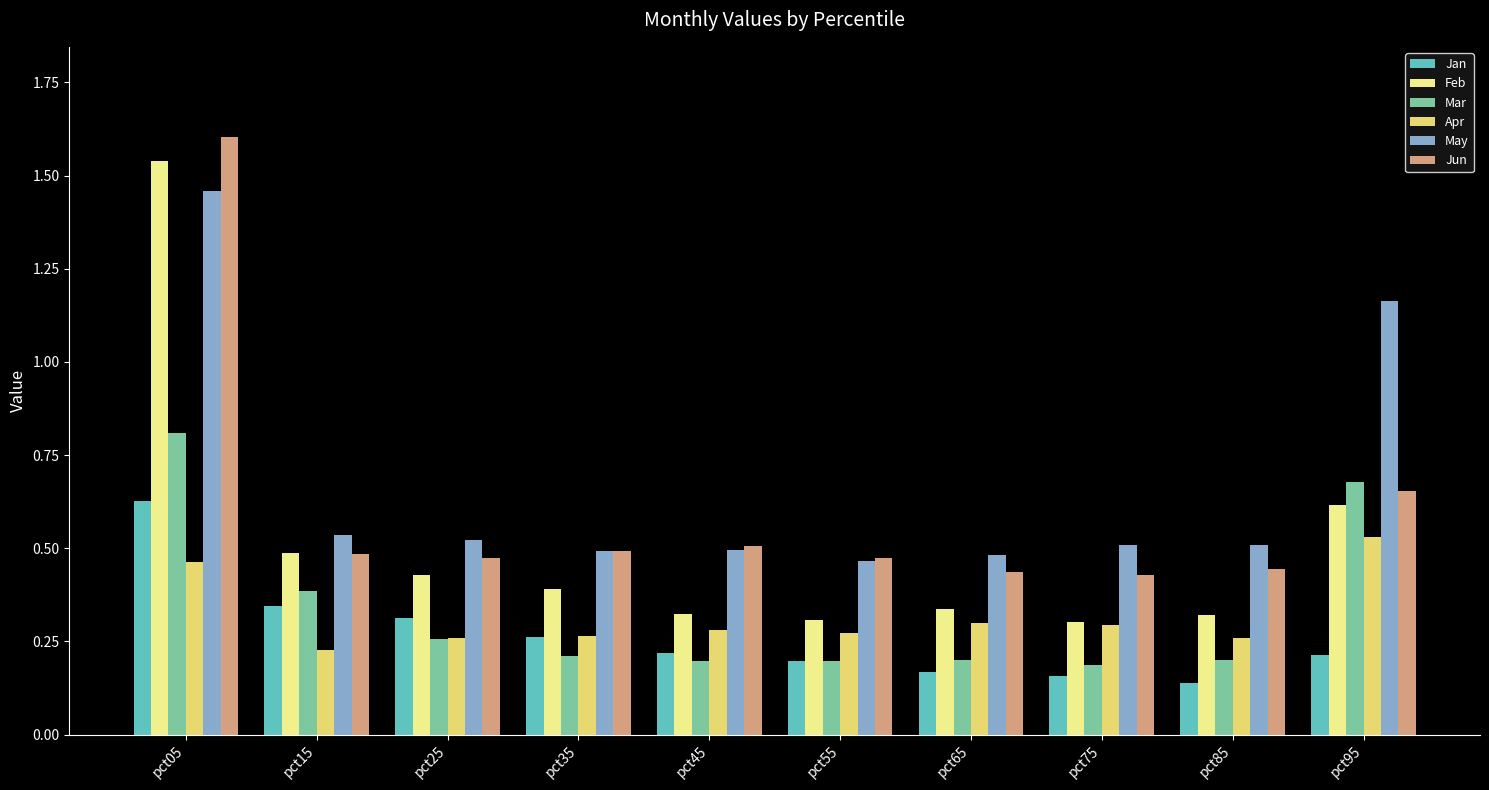

Which series has the largest total across all categories?

May